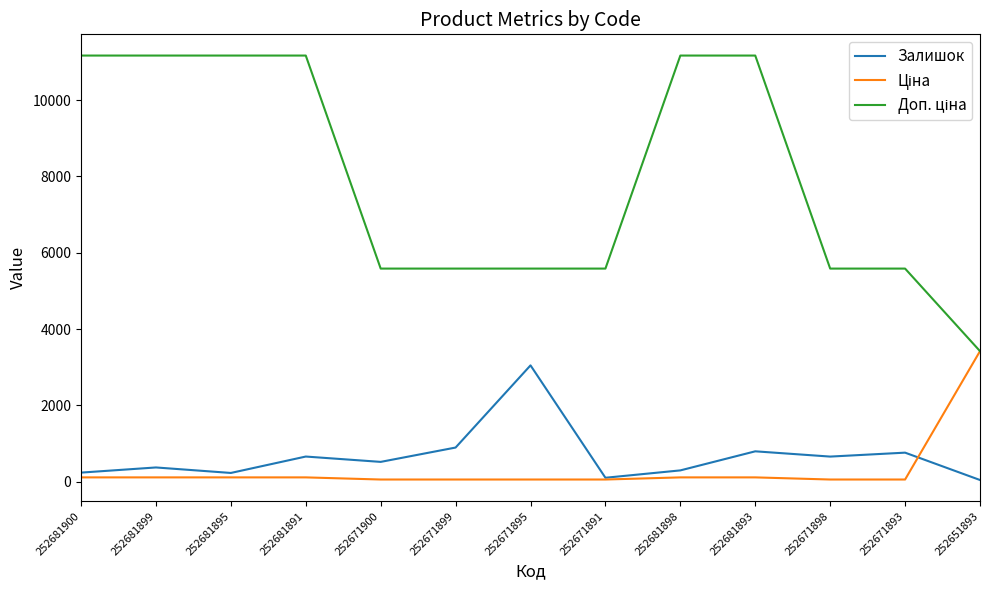

Which series changed the most between 252671895 and 252671891?

Залишок